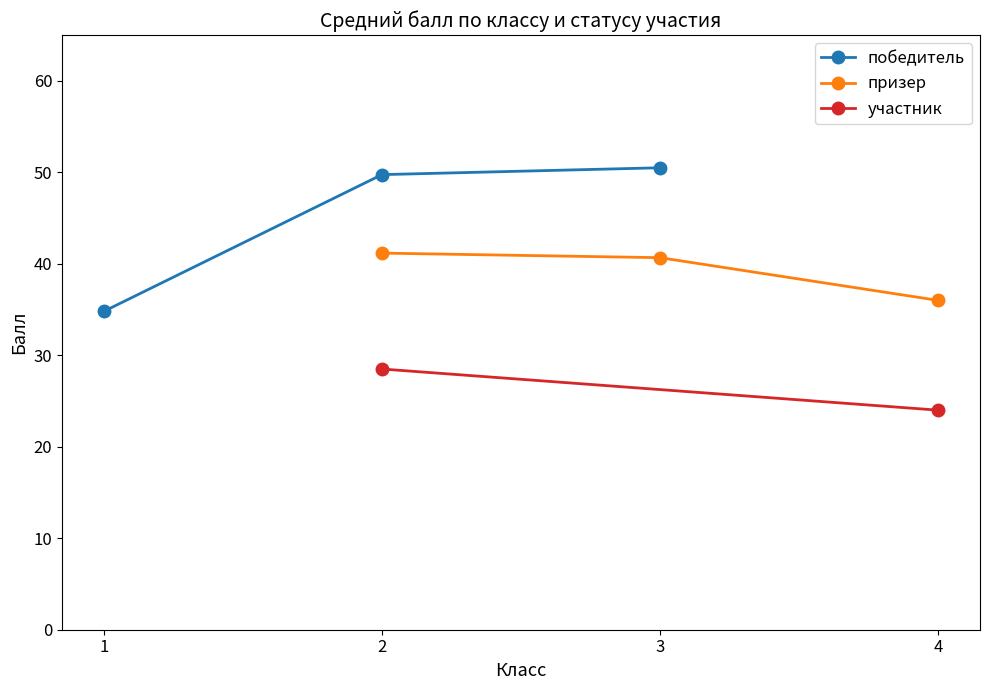

What is the value of the победитель point at the 1st from the left?

34.8